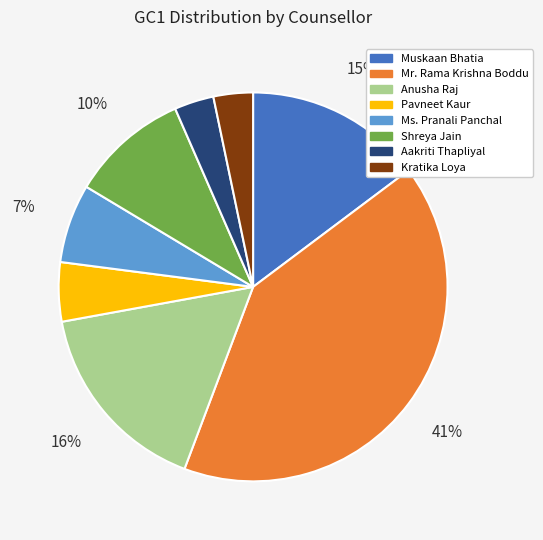

Count the number of slices in the pie.

8